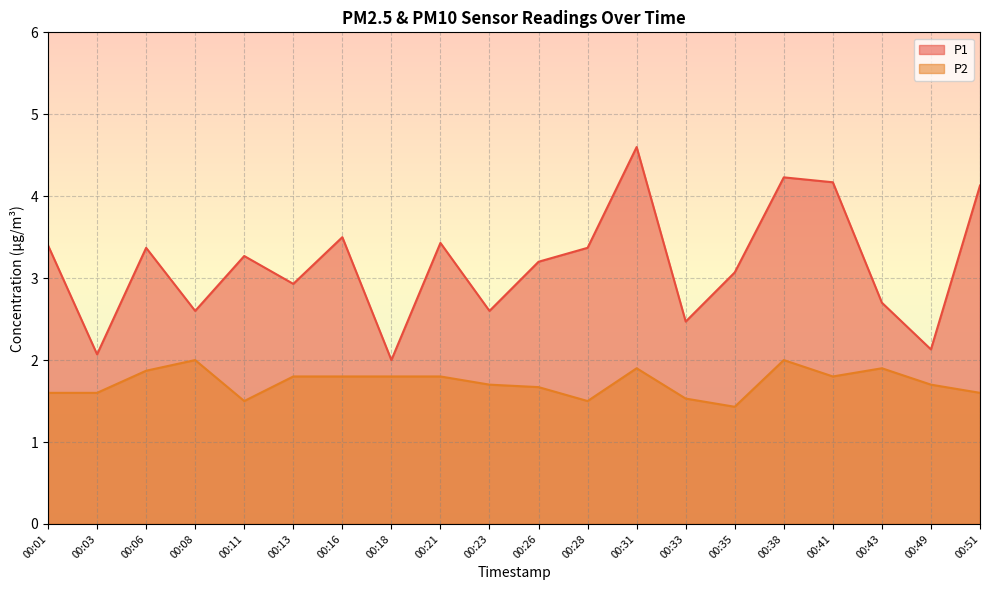

True or false: P2 and P1 intersect in this chart.

False